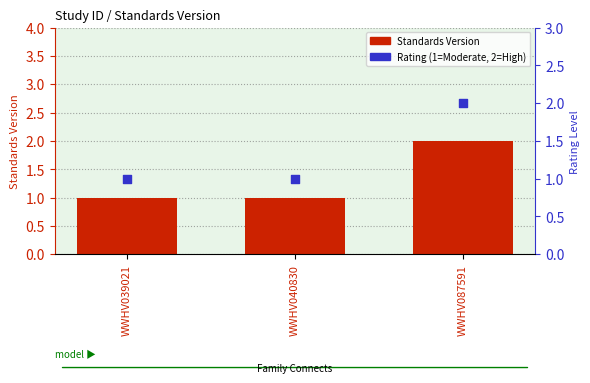

Which series has the largest total across all categories?

Standards Version